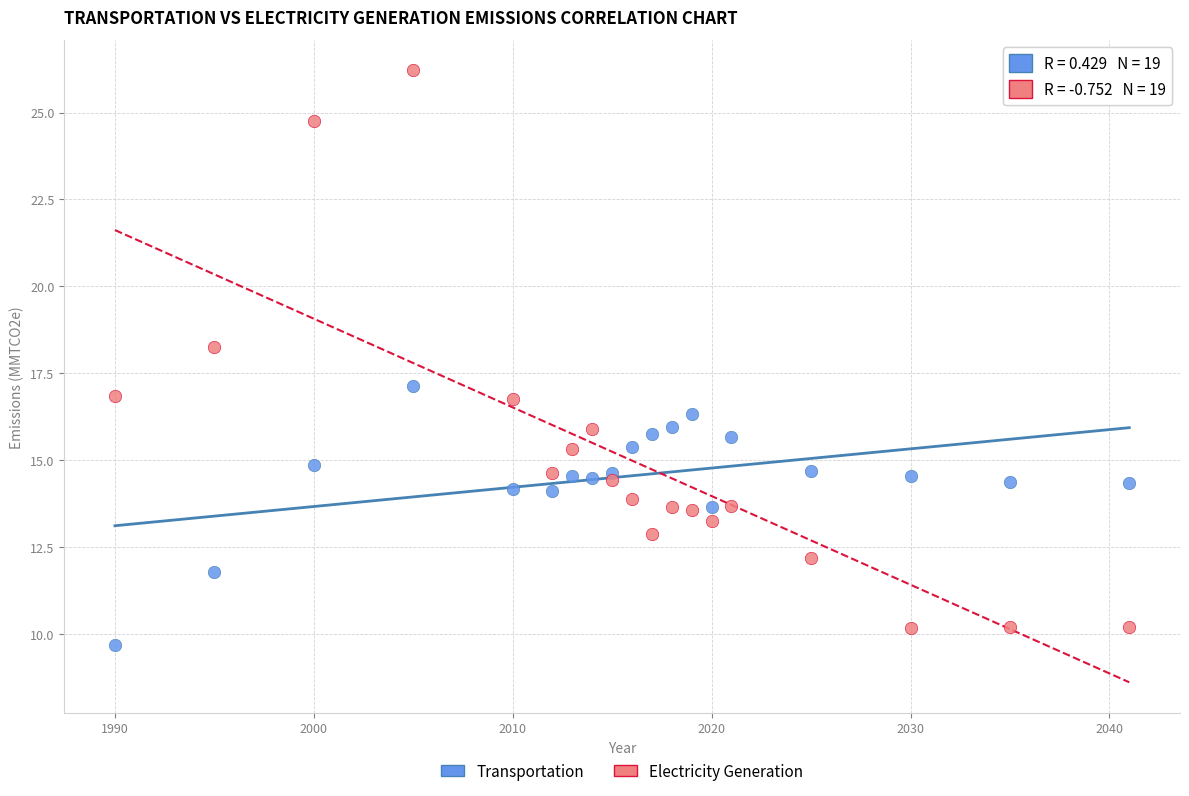

Across all data points, what is the range of Y values (max minus min)?

16.5